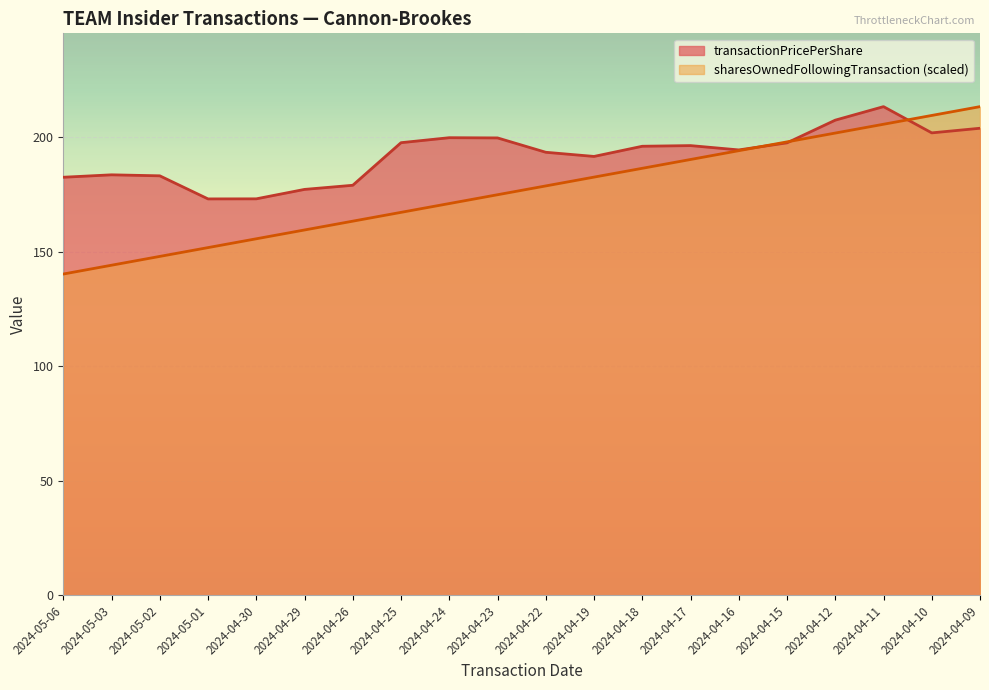

At which label is sharesOwnedFollowingTransaction closest to 176?

2024-04-23